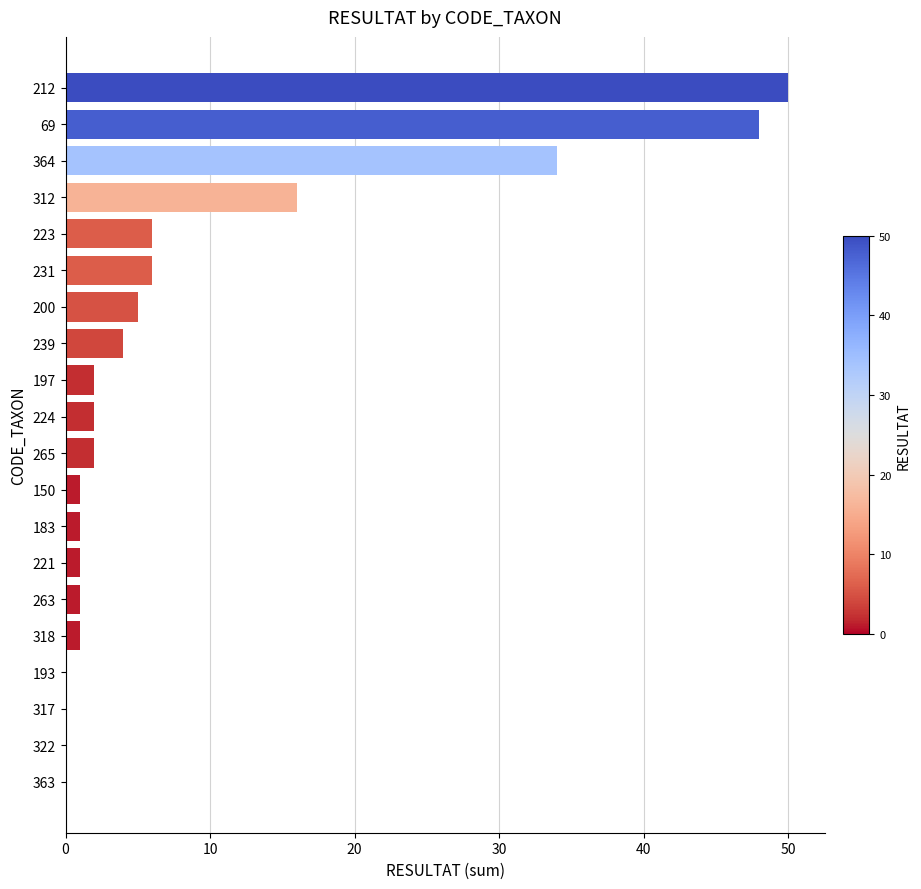

What is the sum of all values?

180